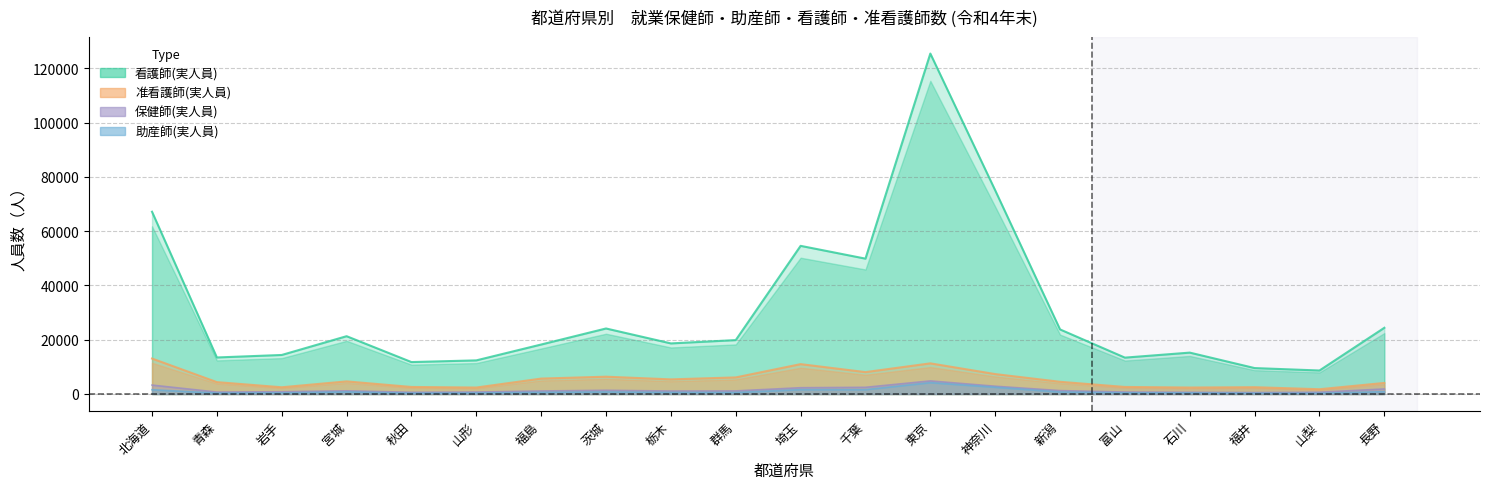

At how many categories does at least one series exceed 68019?

2